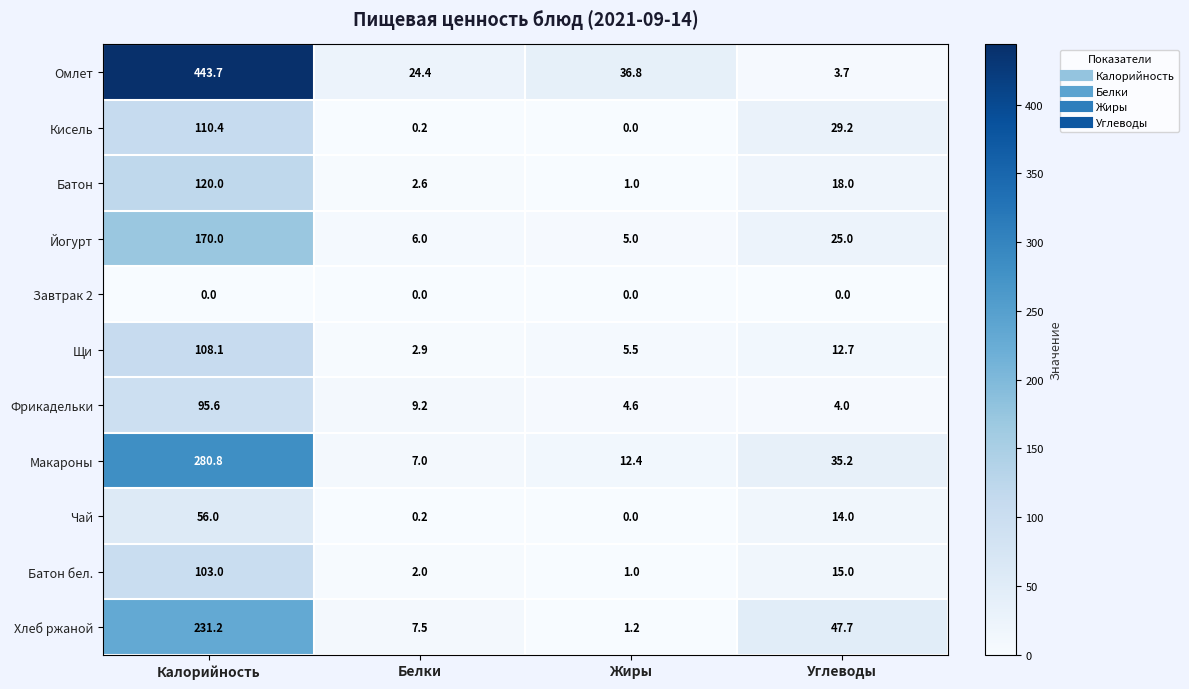

The value of Чай at Углеводы is 14.0. True or false?

True